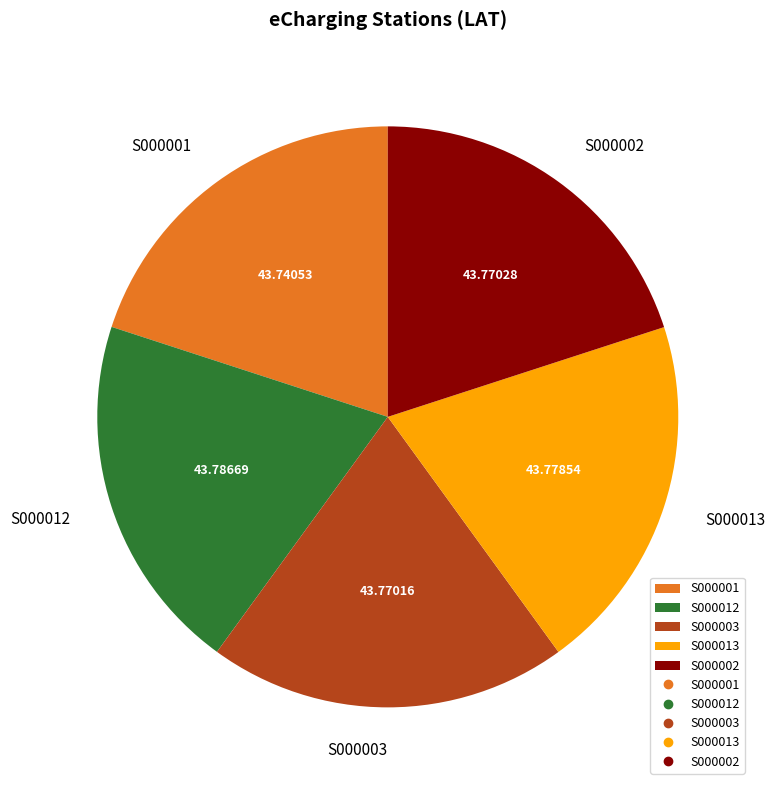

Approximately how many times larger is the value at S000002 compared to S000003?

1.0